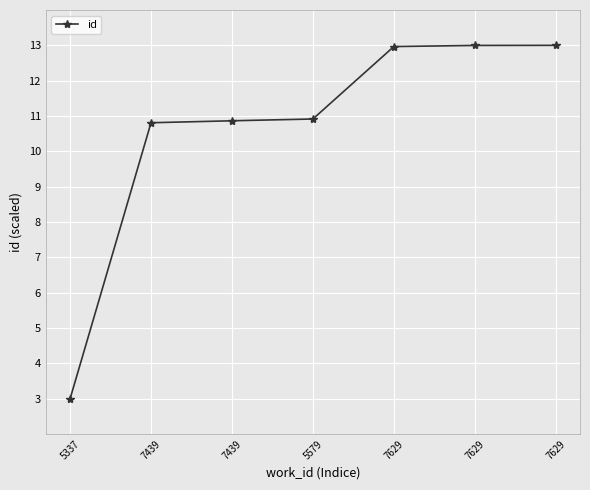

How many data points are less than 10?

1